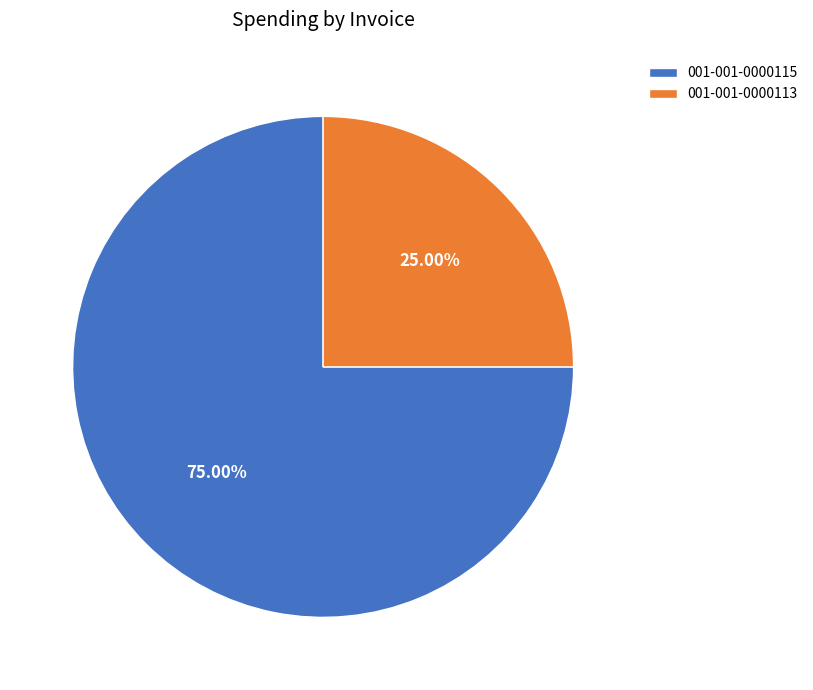

True or false: 001-001-0000113 accounts for 37% of the total.

False